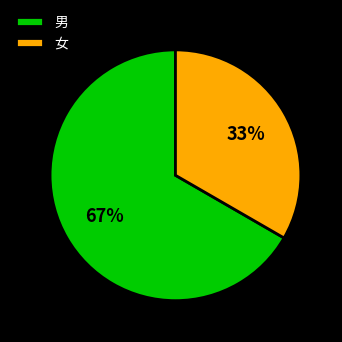

Is there any slice that represents more than half of the pie?

Yes